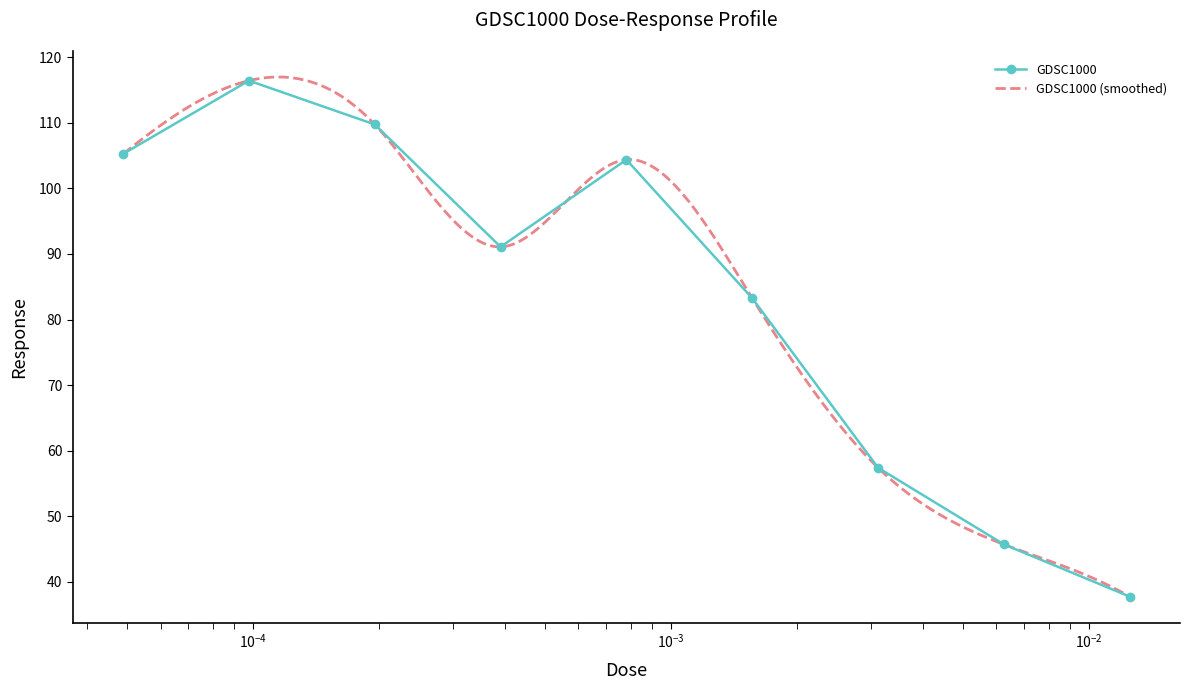

What is the difference between the maximum and second lowest values?

70.7